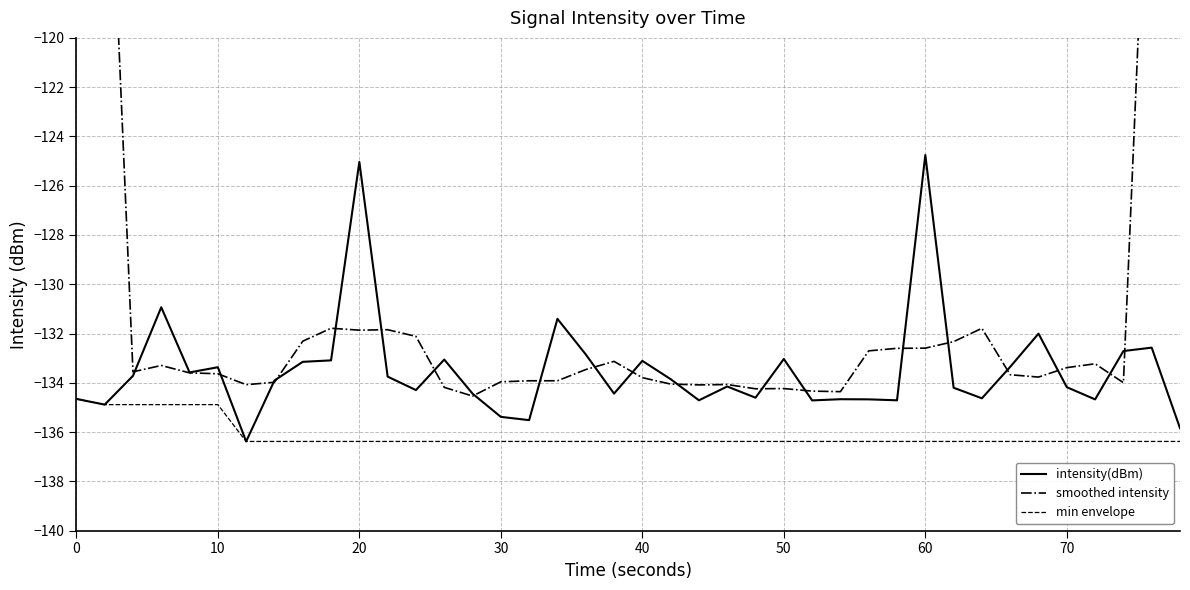

True or false: min envelope has a value of -66.2 at 40.

False